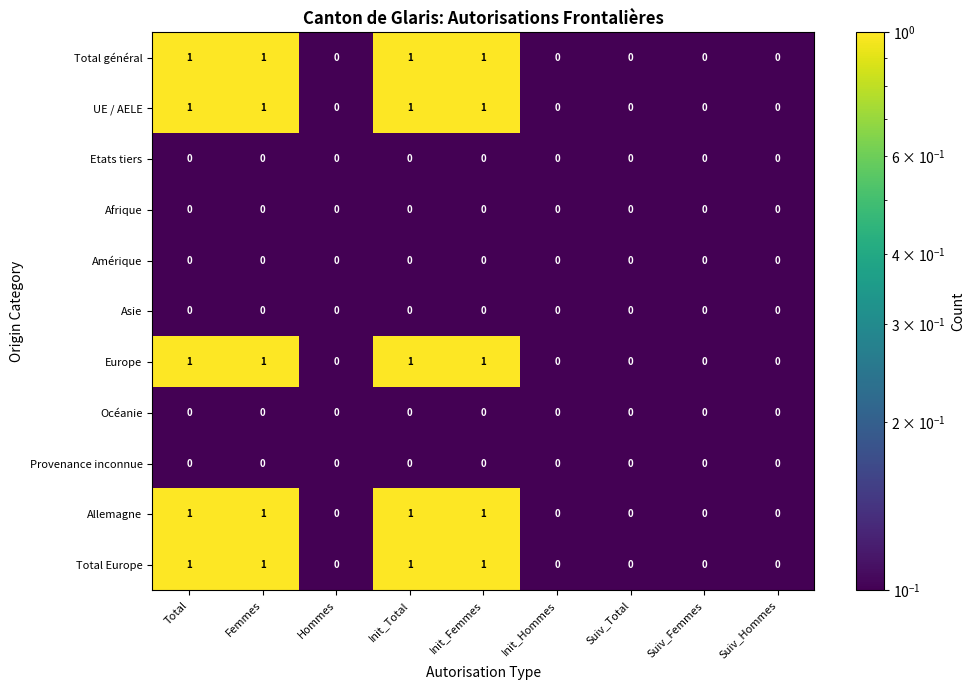

What is the total value across all series at Init_Total?

5